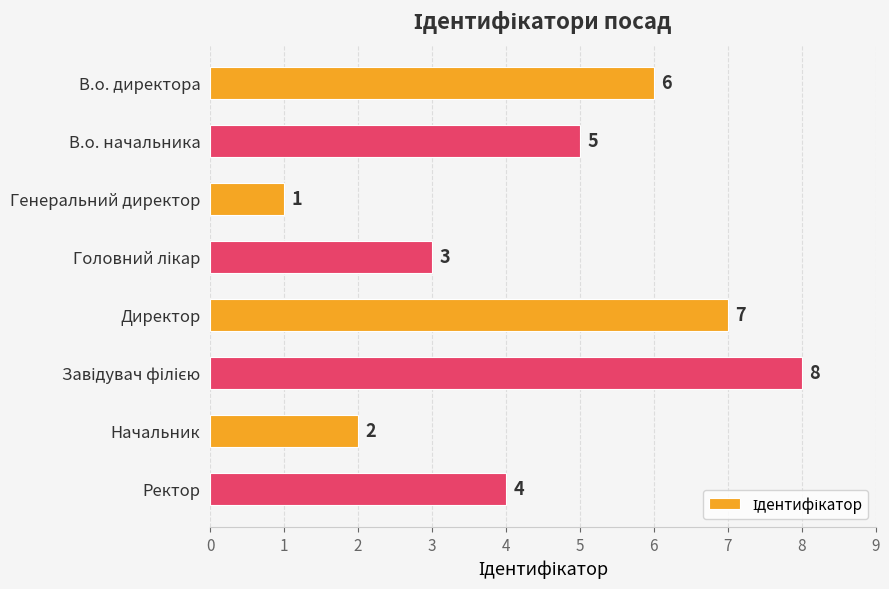

Which has a higher value, Начальник or Директор?

Директор